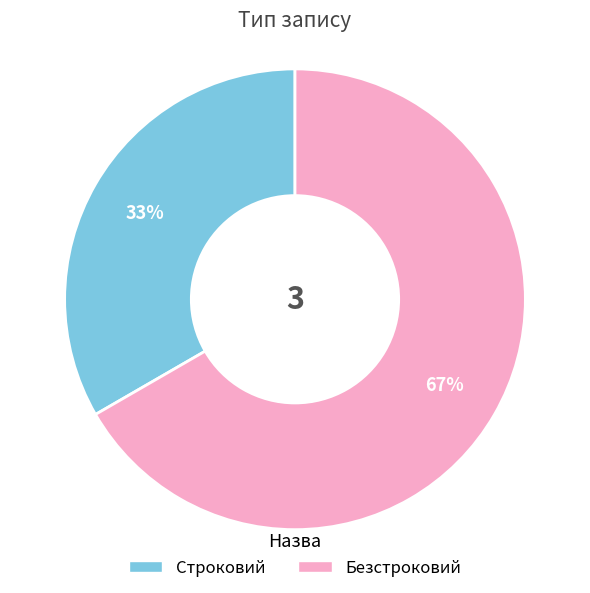

To the nearest percent, what percentage of the pie is Безстроковий?

67%